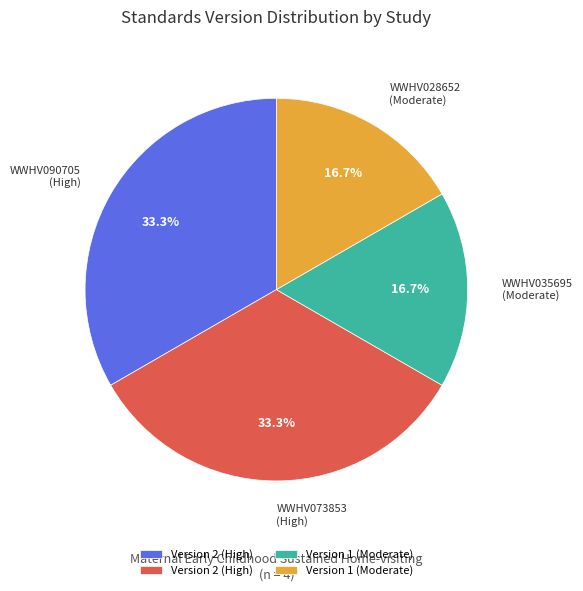

Is there any slice that represents more than half of the pie?

No